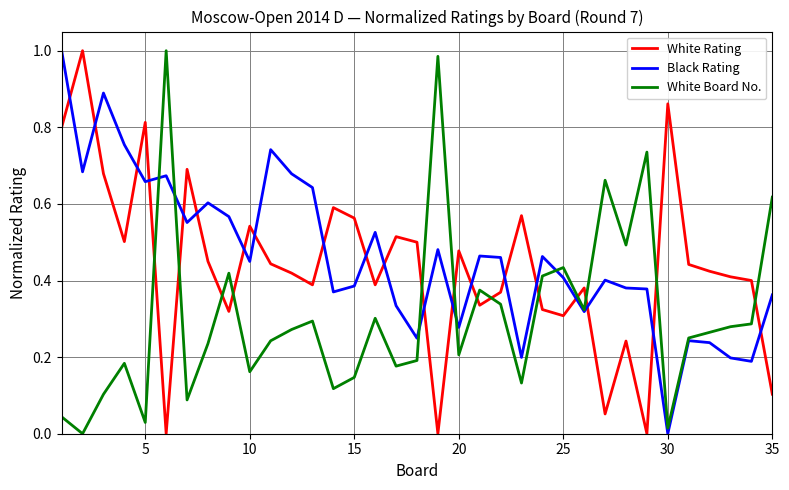

List the series in order of their overall mean, highest first.

Black Rating, White Rating, White Board No.